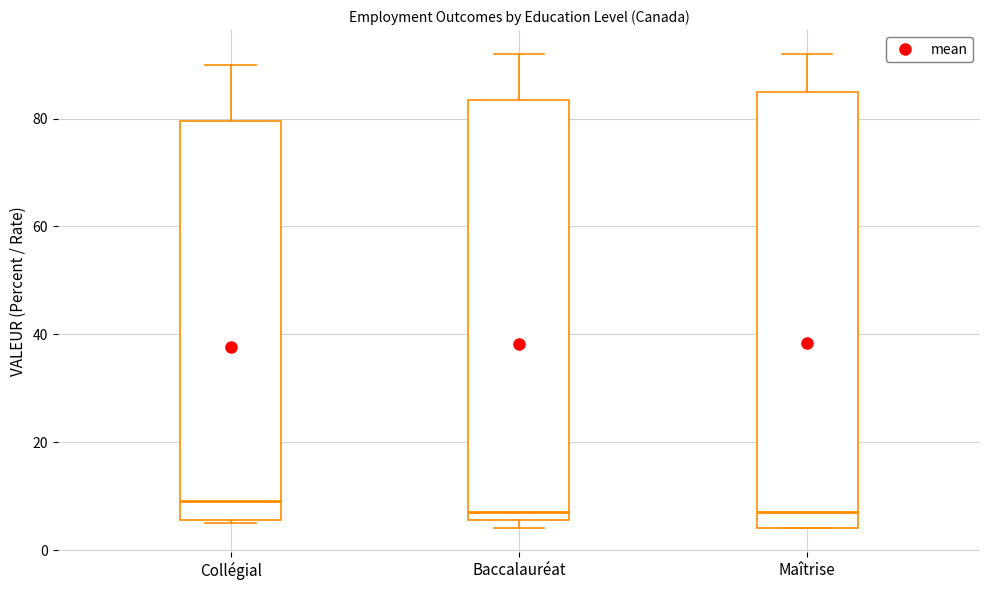

Which box's median line is the highest?

Collégial